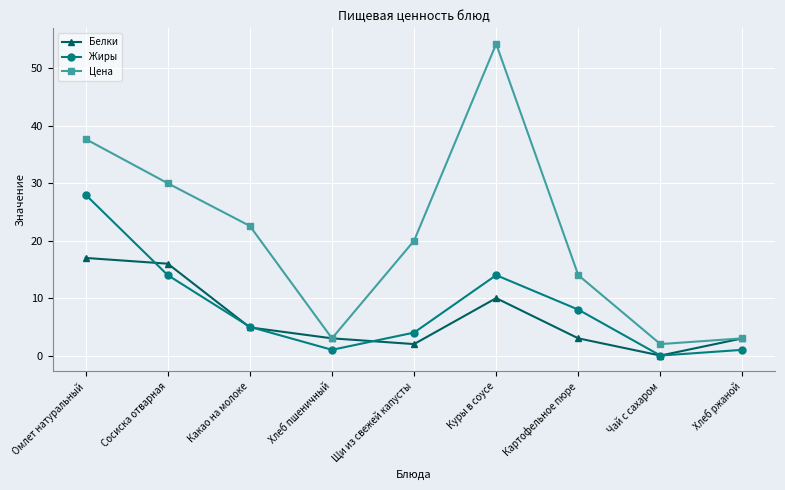

Does the chart display data point markers on the line(s)?

Yes